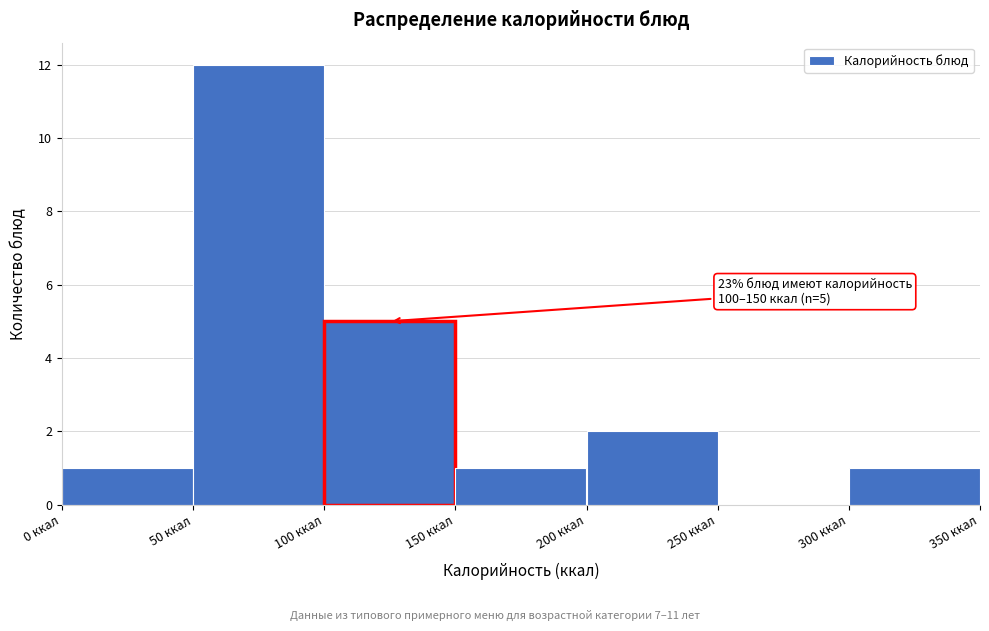

Which range on the x-axis has the tallest bar?

50 to 100